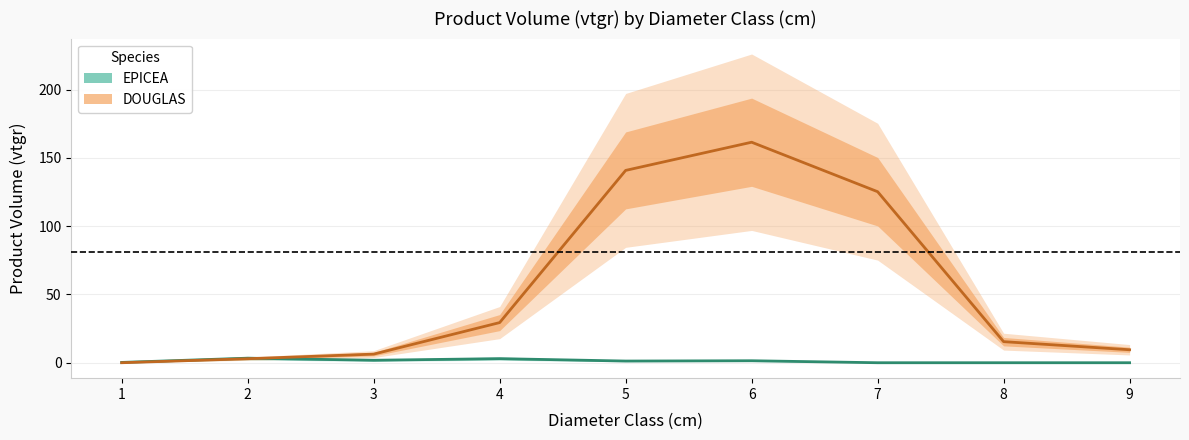

How many intersections are there between DOUGLAS vtgr and EPICEA vtgr?

1